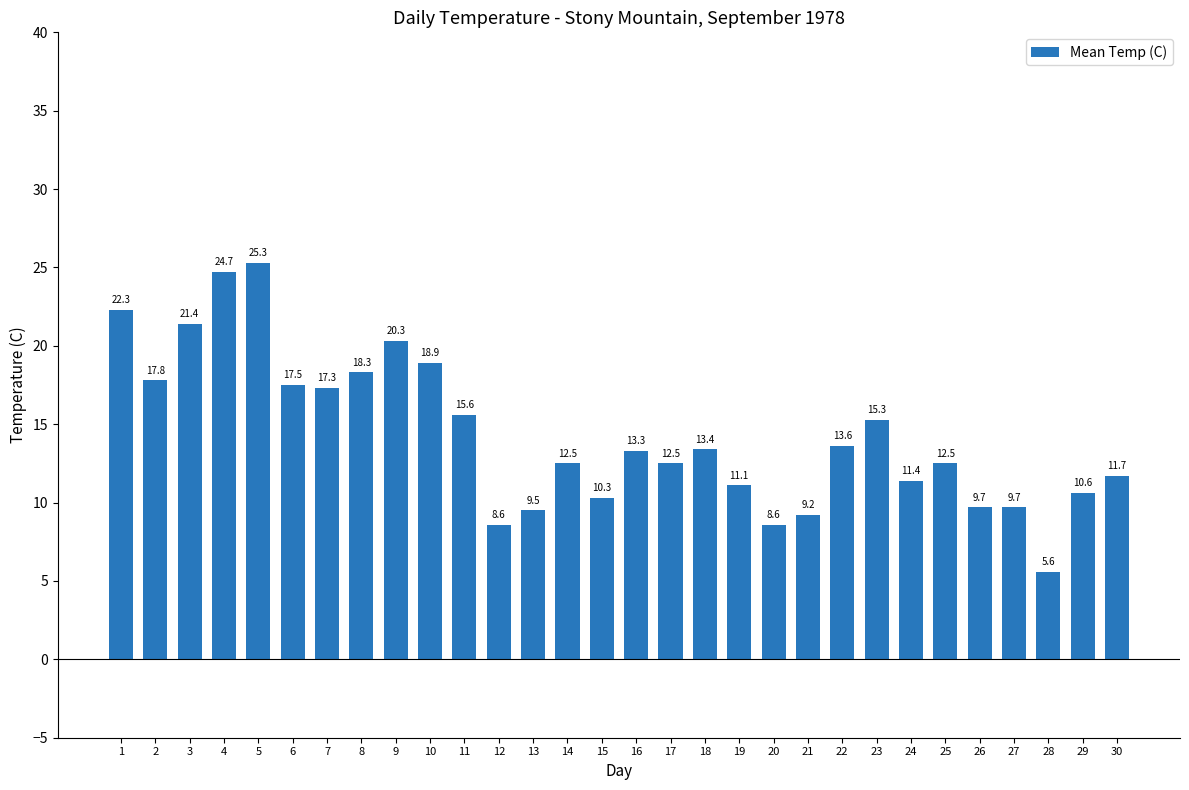

True or false: the data shows 22.3 at 11.

False